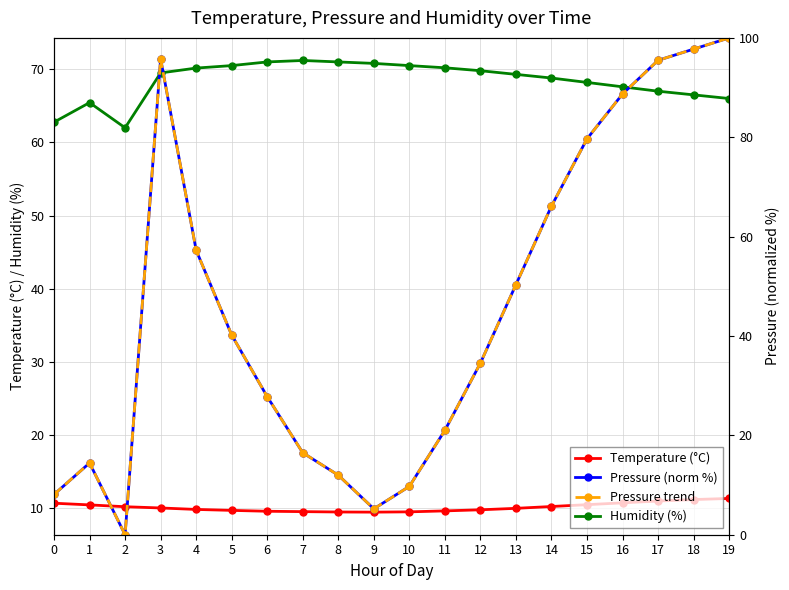

Does the chart have visible grid lines?

Yes